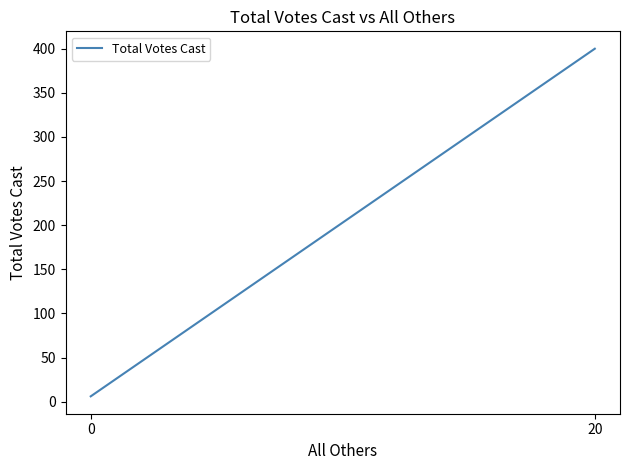

What is the ratio of the value at 20 to the value at 0?

66.7